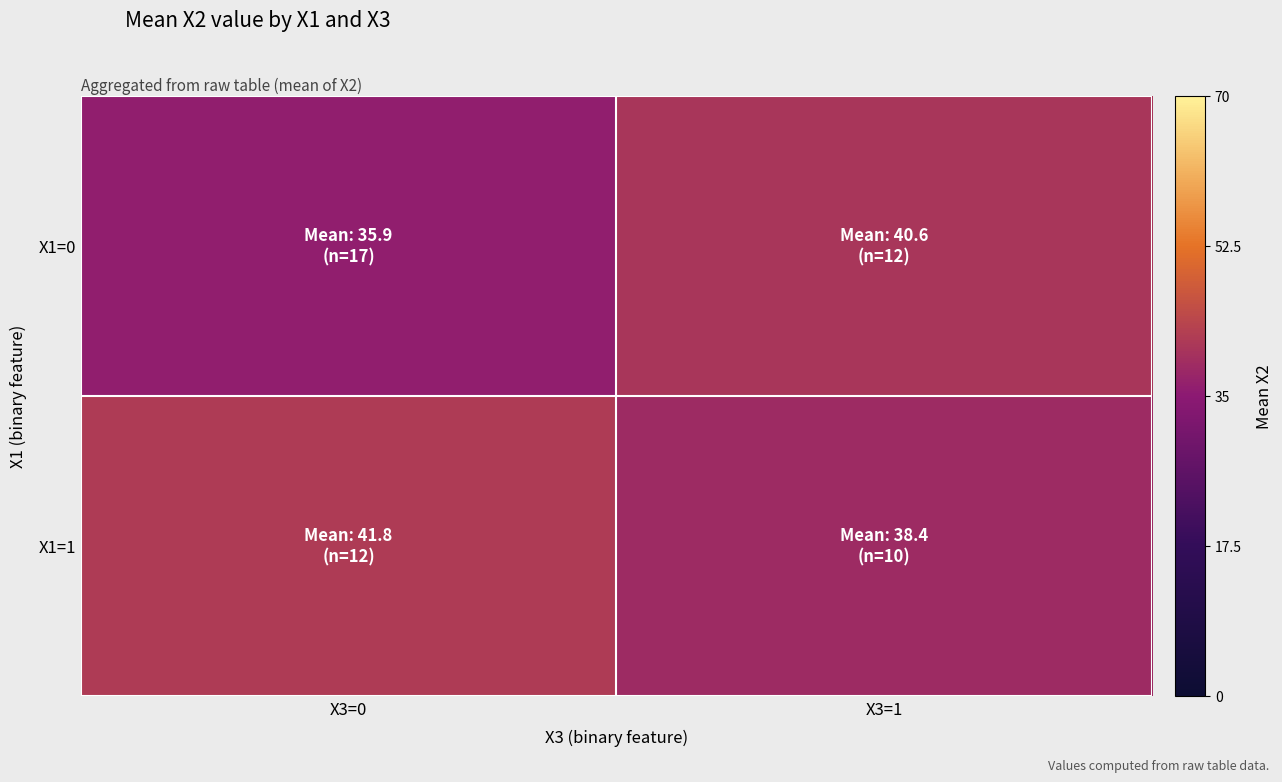

What is the greatest value displayed?

41.8